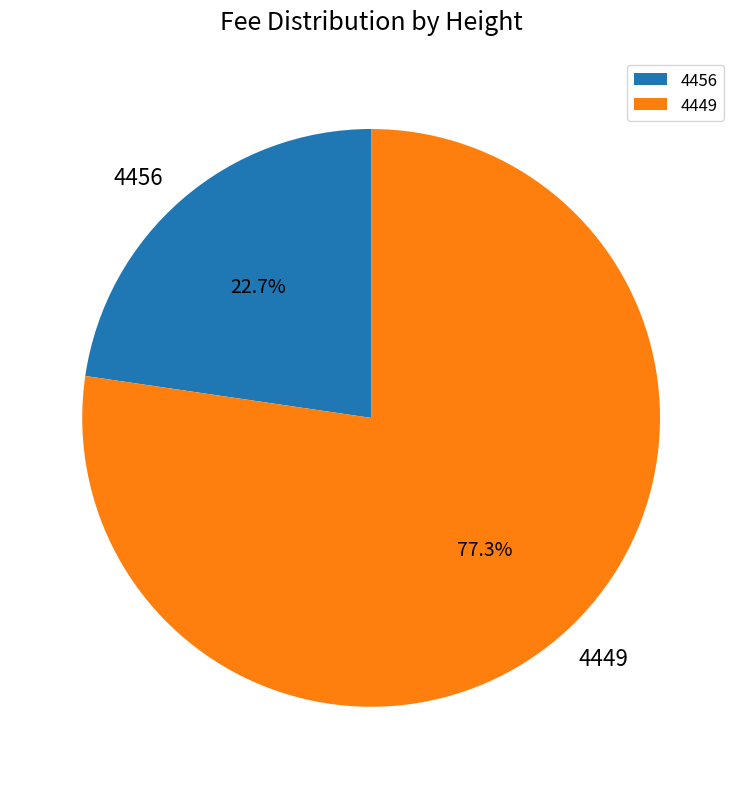

What is the smallest slice in the pie chart?

4456